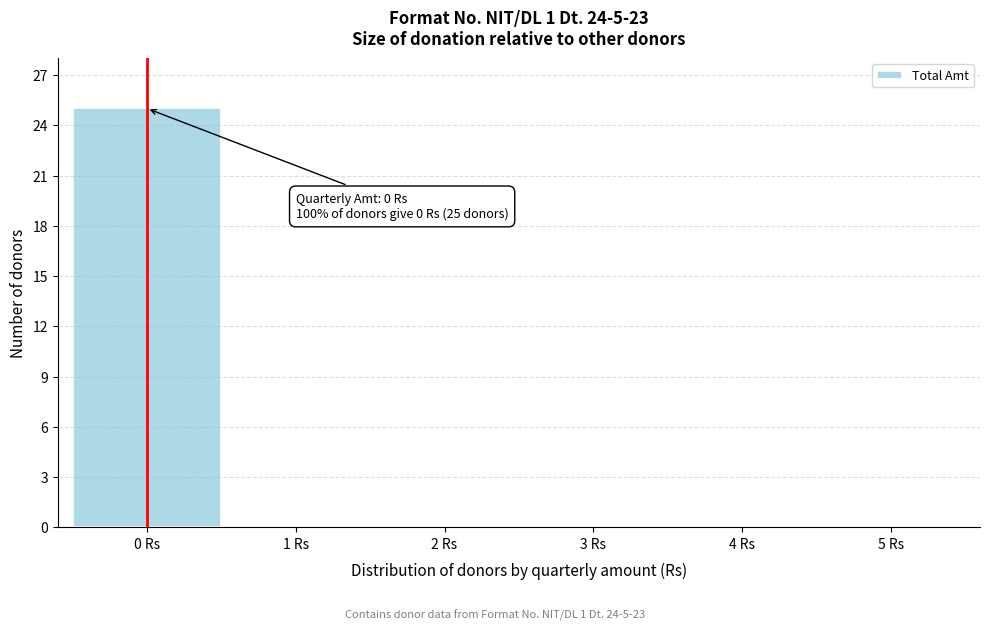

Reading left to right, transcribe all the data shown in this chart.

0 Rs=25	1 Rs=0	2 Rs=0	3 Rs=0	4 Rs=0	5 Rs=0